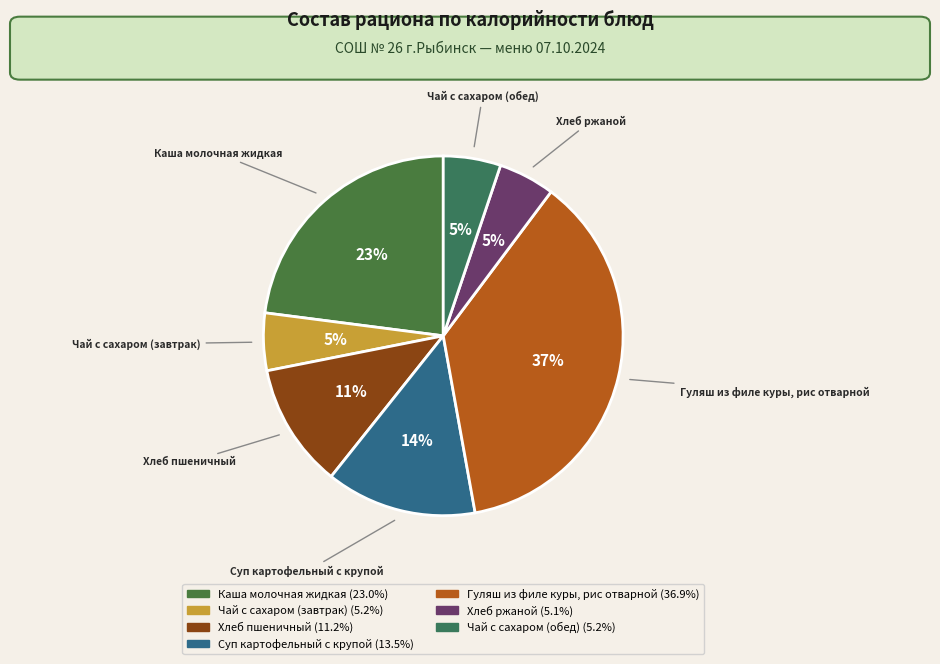

To the nearest percent, what percentage of the pie is Гуляш из филе куры, рис отварной?

37%